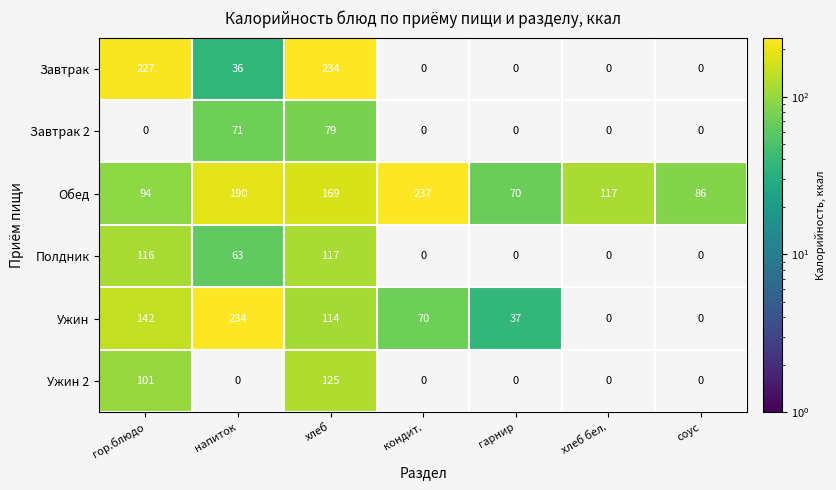

What value does the Обед series have at хлеб бел.?

117